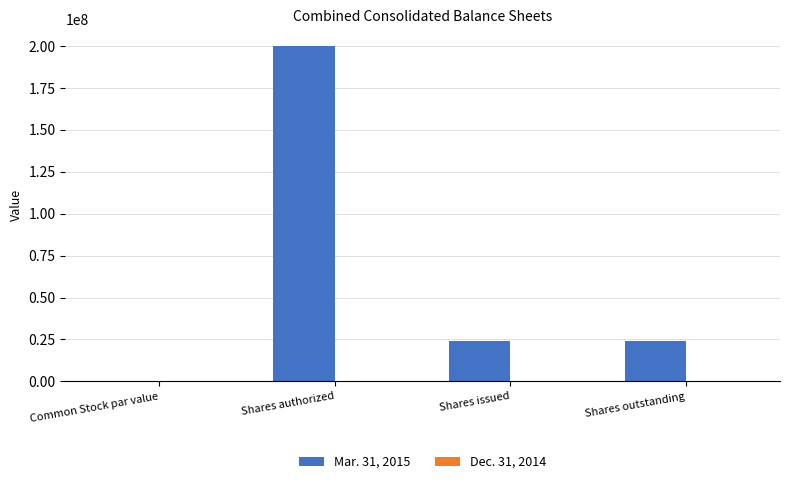

At which category is the sum across all series the highest?

Shares authorized